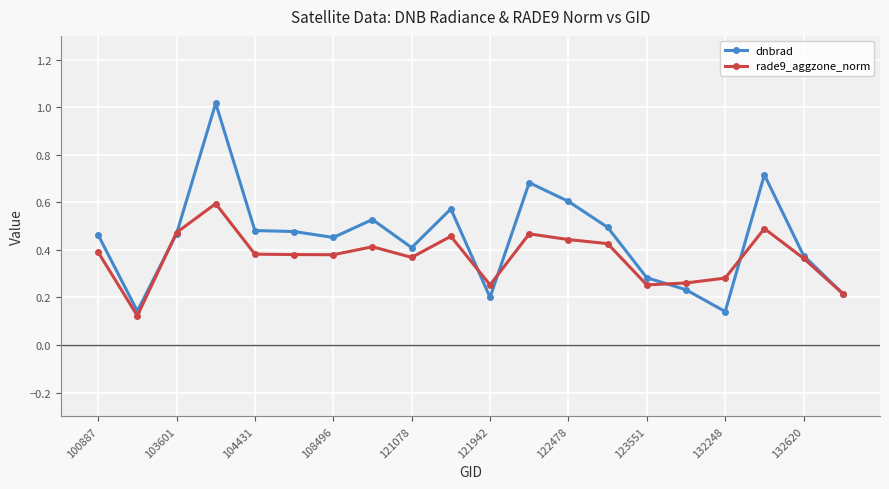

Which series has the largest total across all categories?

dnbrad